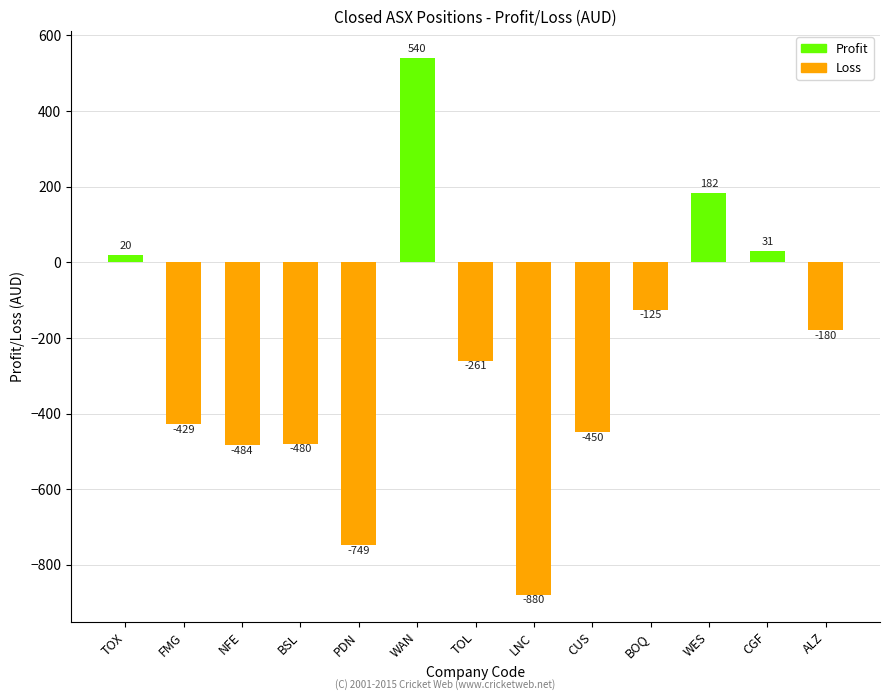

The chart shows a value of -748.8 at PDN. True or false?

True